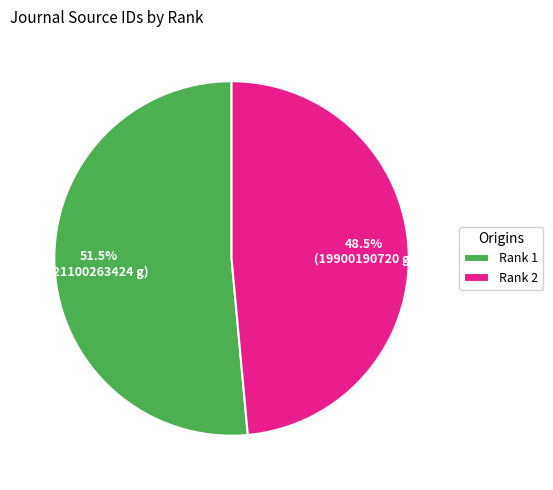

Which category accounts for the majority?

Rank 1